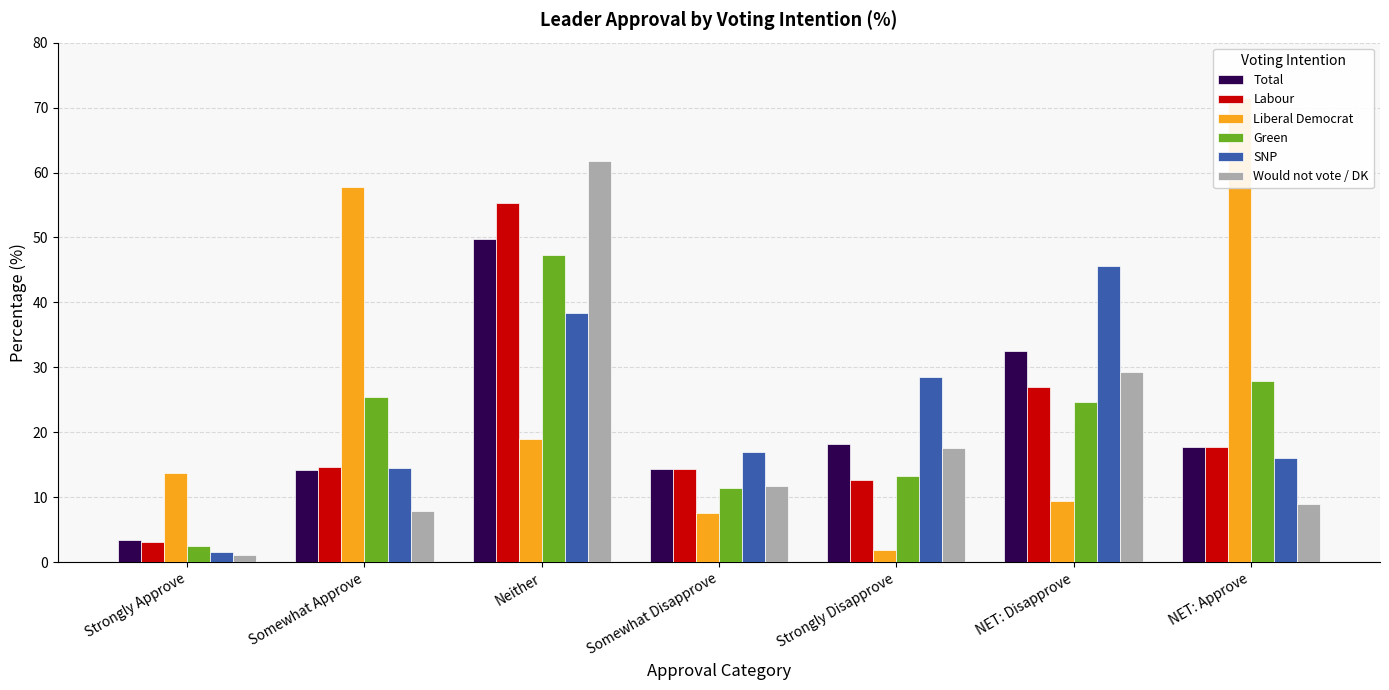

What is the total value across all series at Strongly Approve?

25.6